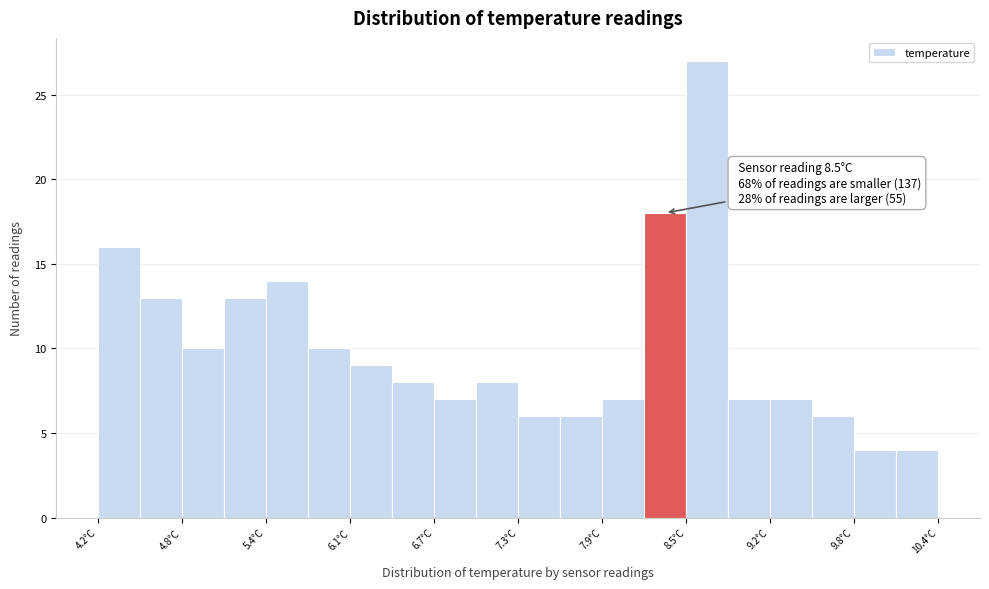

Around what value on the x-axis is the tallest bar? Give the approximate position of its centre, as read against the axis.

8.7